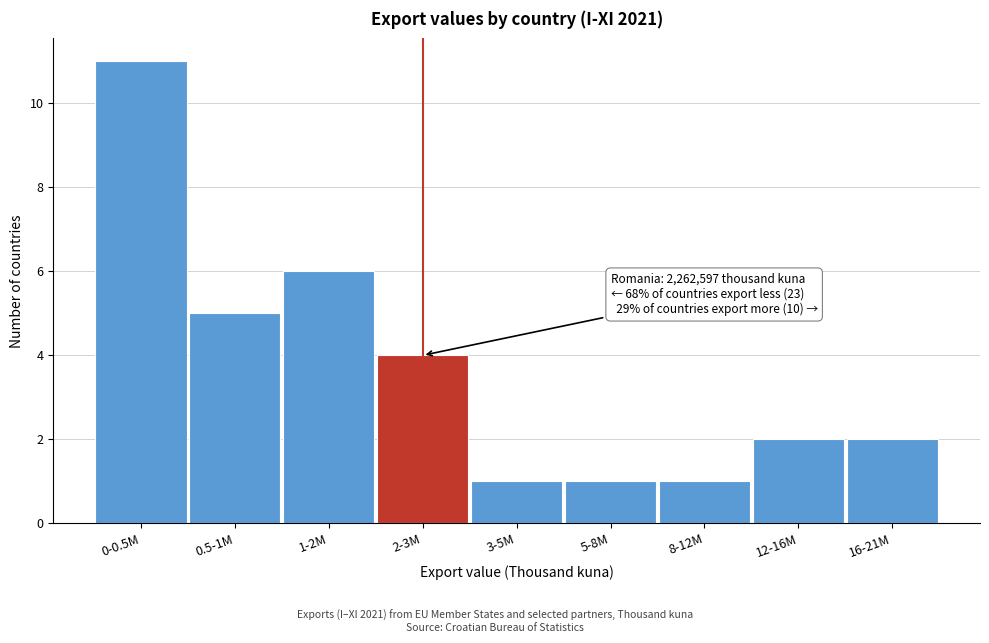

Reading left to right, what are all the values shown in this chart?

0-0.5M=11	0.5-1M=5	1-2M=6	2-3M=4	3-5M=1	5-8M=1	8-12M=1	12-16M=2	16-21M=2